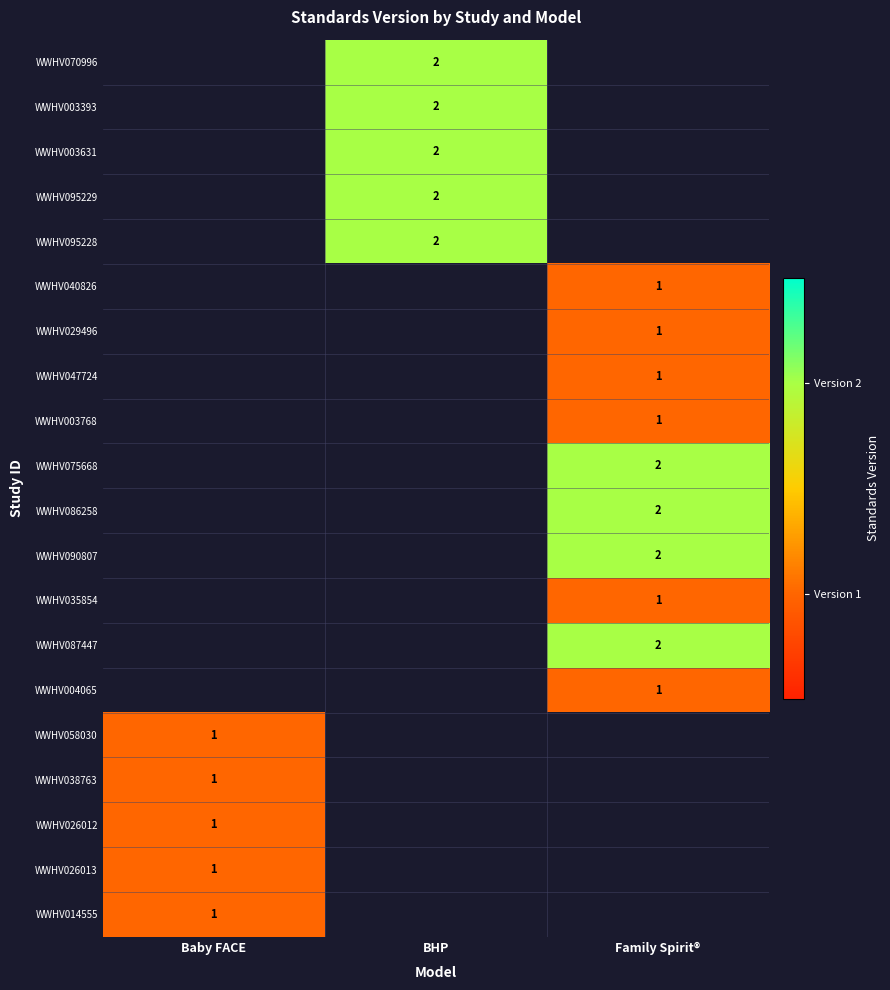

True or false: WWHV029496 has a value of 1 at Family Spirit®.

True